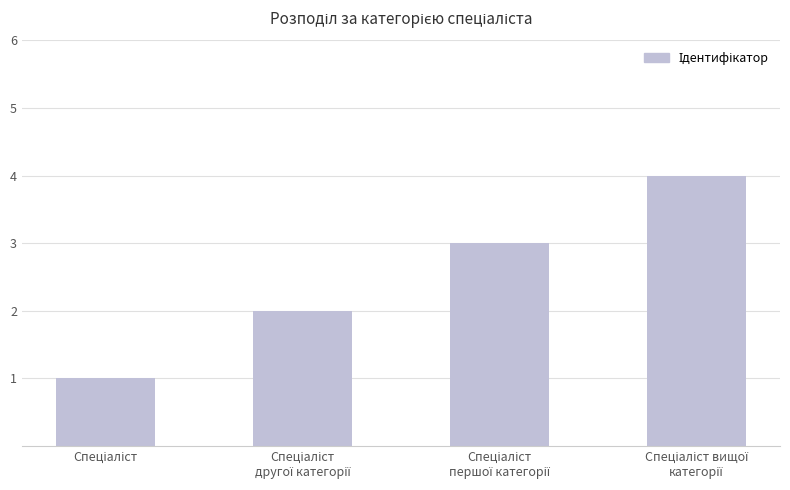

What is the smallest value displayed?

1